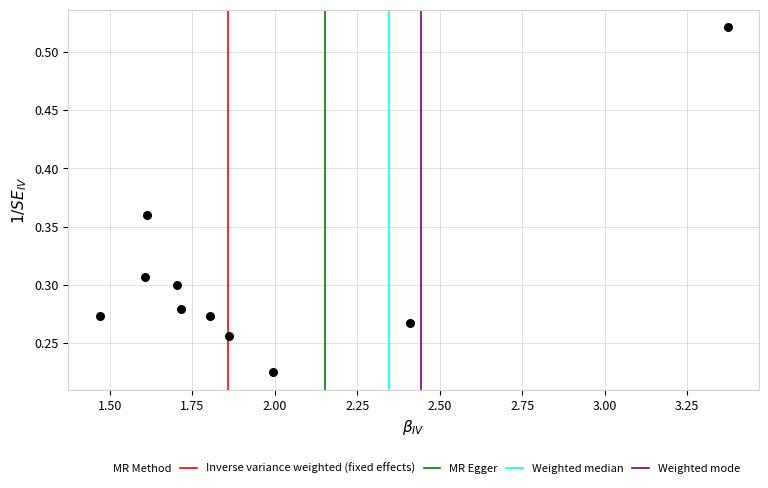

What is the range of X values (max minus min)?

1.9